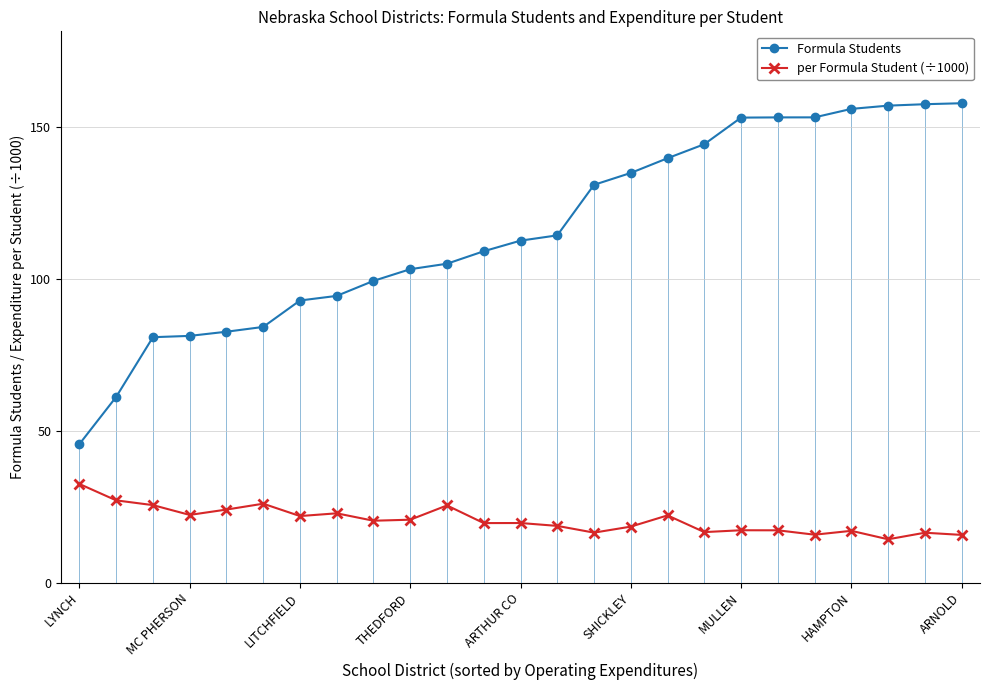

Rank the series by their maximum value, from lowest to highest.

per Formula Student (÷1000), Formula Students